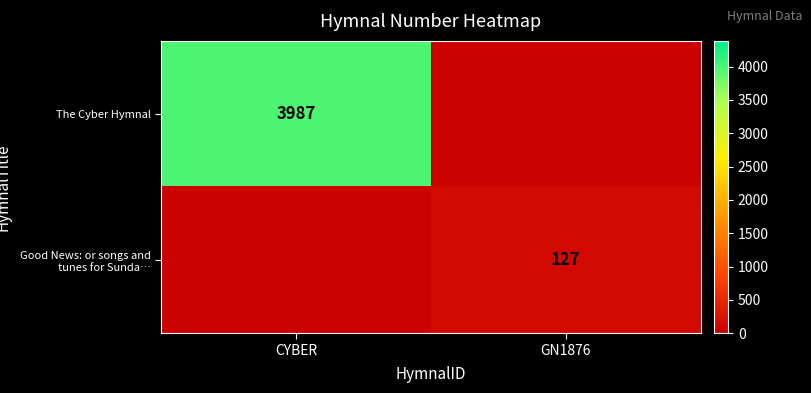

At which category is the sum across all series the highest?

CYBER